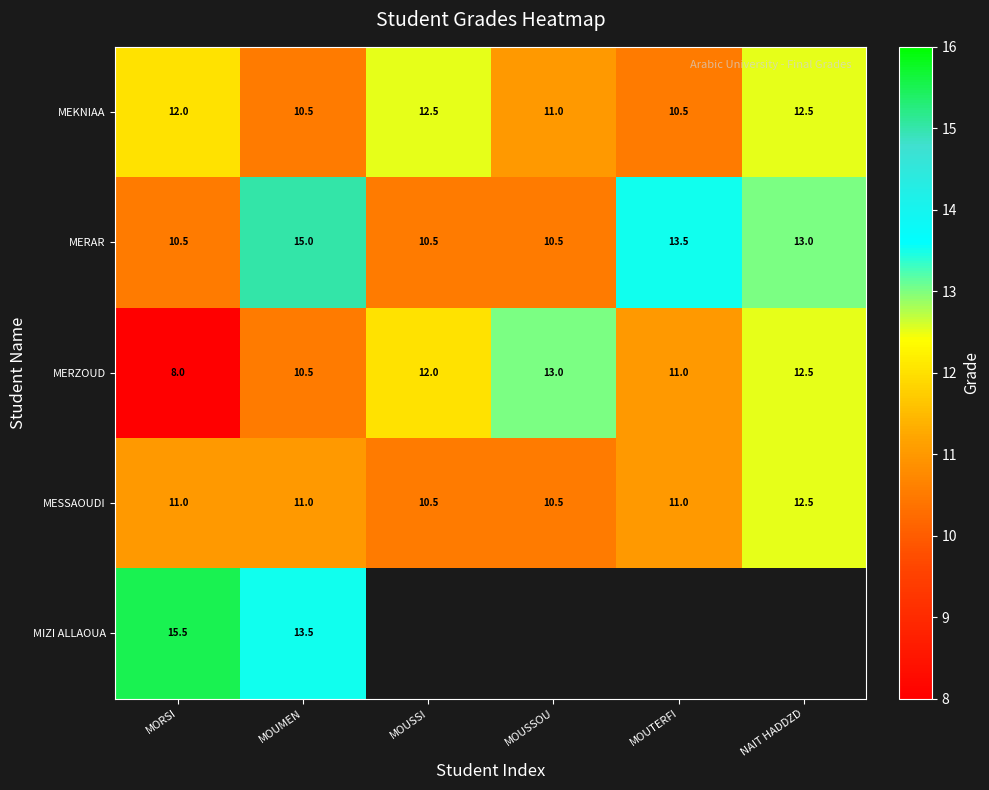

Rank the categories by MERZOUD value from lowest to highest.

MORSI, MOUMEN, MOUTERFI, MOUSSI, NAIT HADDZD, MOUSSOU